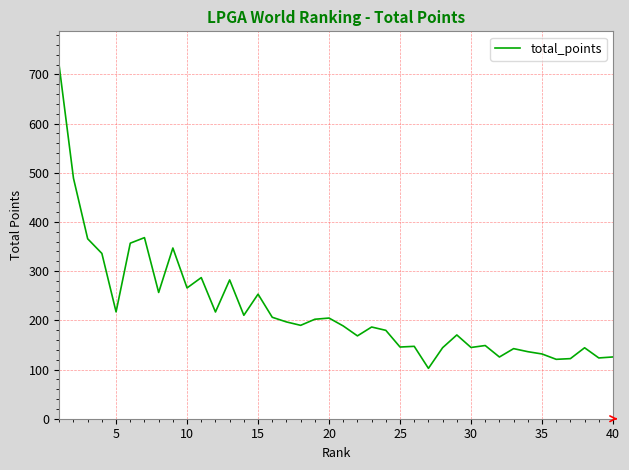

What is the difference between the maximum and minimum values?

613.5